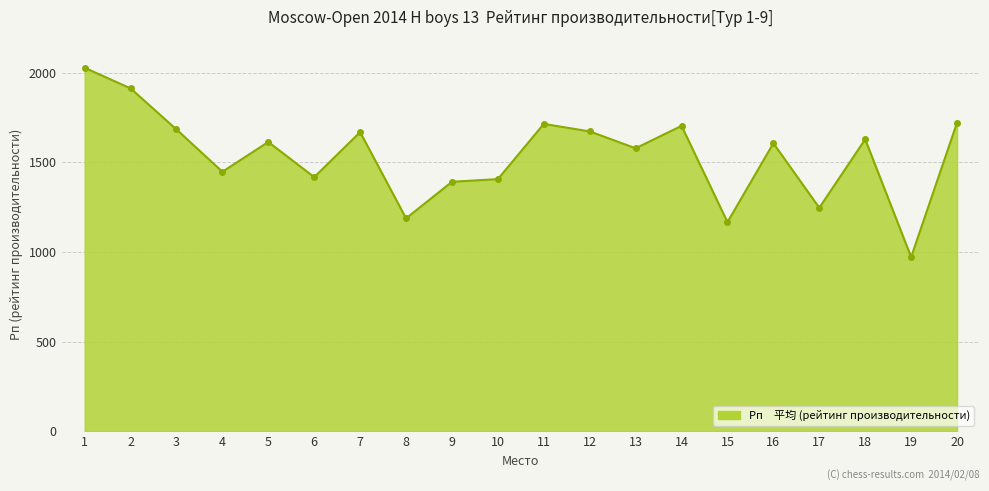

What is the smallest value displayed?

971